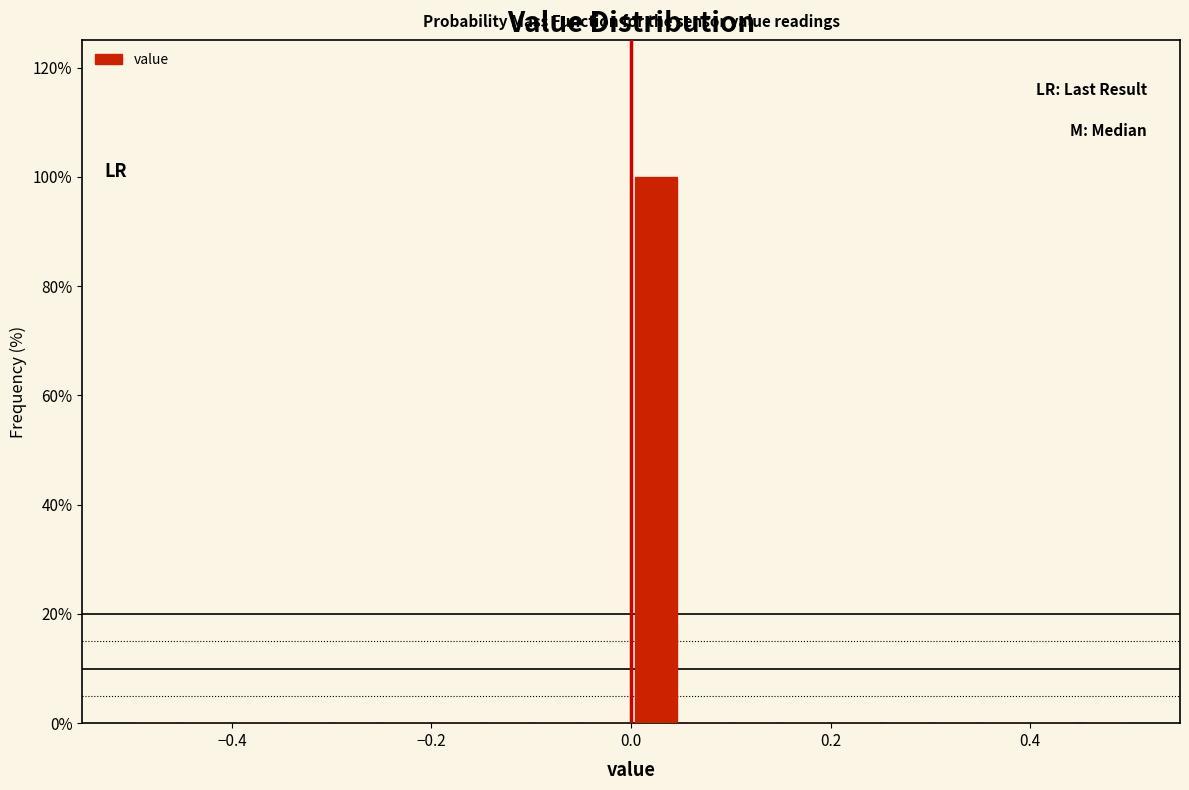

Read against the x-axis, roughly where is the centre of the tallest bar?

0.02